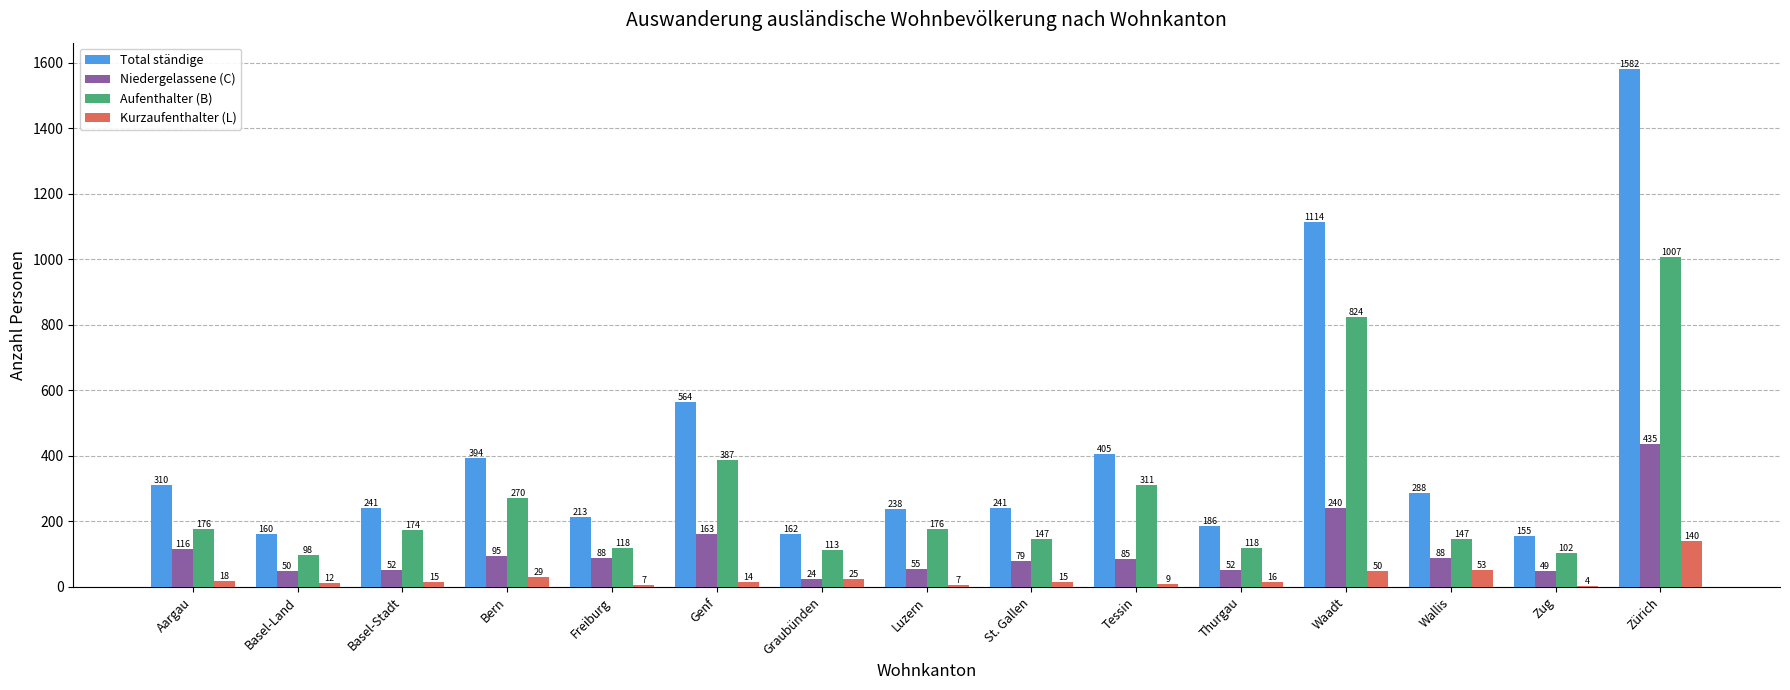

What is the sum of the Aufenthalter (B) values at Bern and Wallis?

417